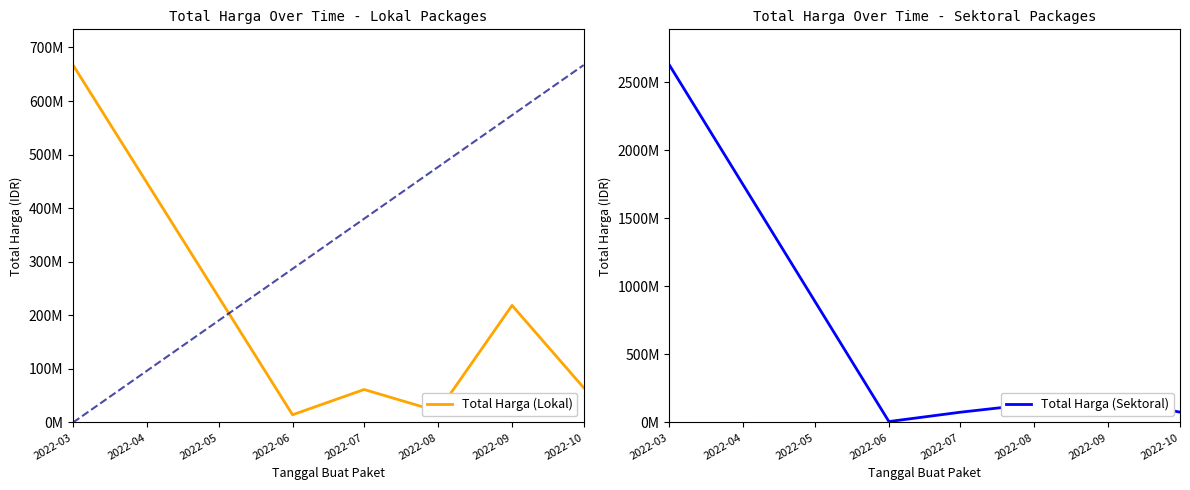

Does the chart display data point markers on the line(s)?

No